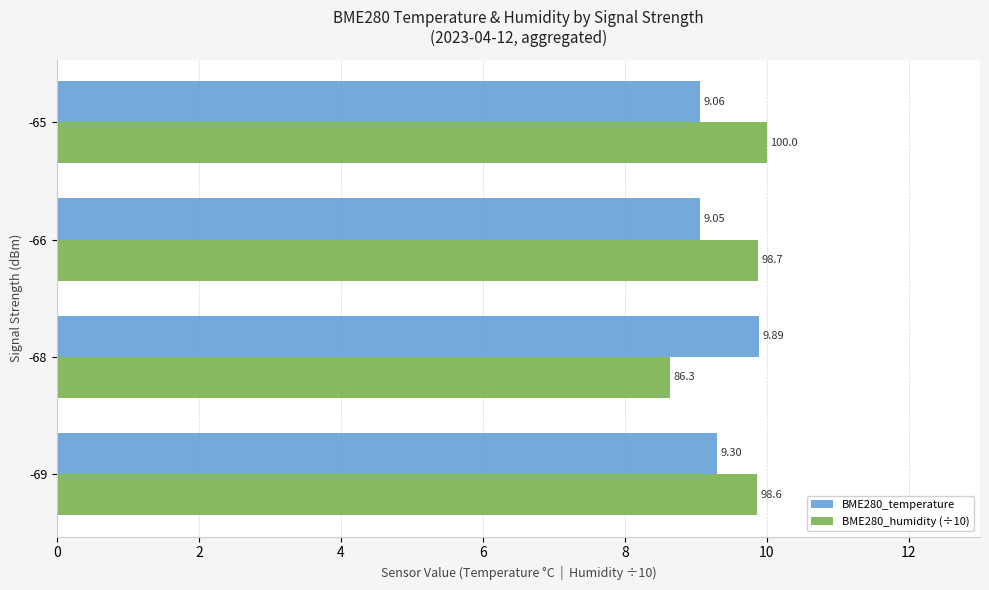

What is the average value of the BME280_humidity (÷10) series?

9.6